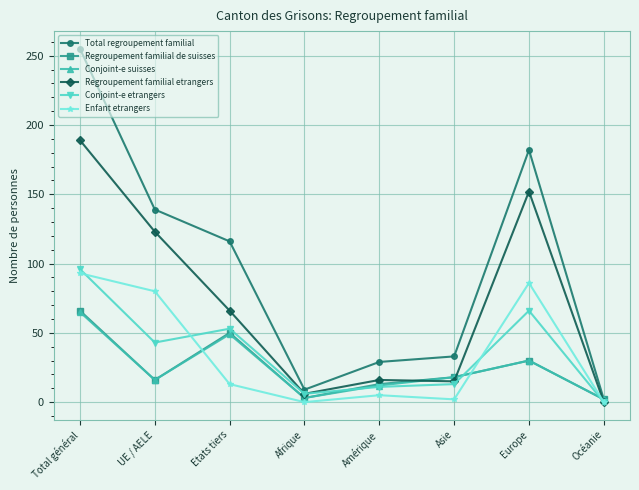

Does the chart have visible grid lines?

Yes